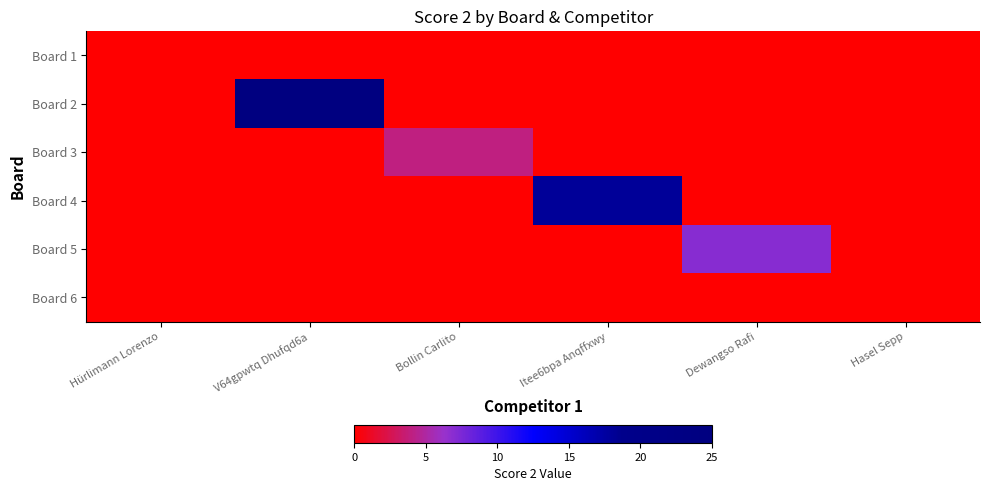

Which label corresponds to the smallest value in the chart?

Hürlimann Lorenzo